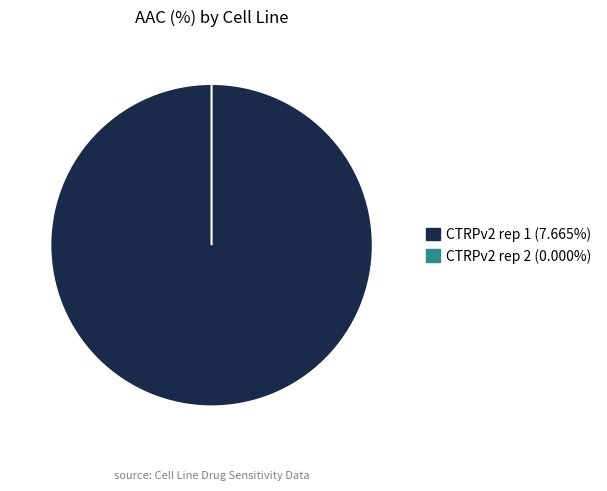

The CTRPv2 rep 2 slice represents 1% of the pie. True or false?

False